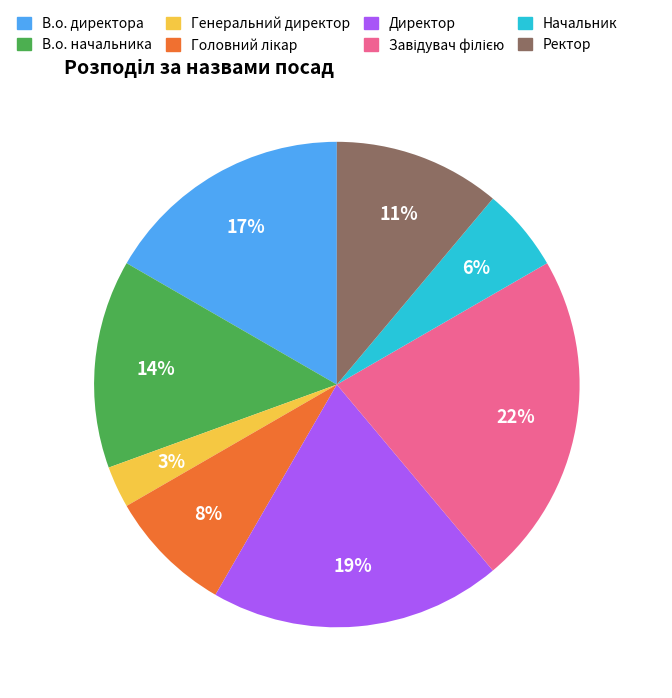

Which slice is the smallest?

Генеральний директор